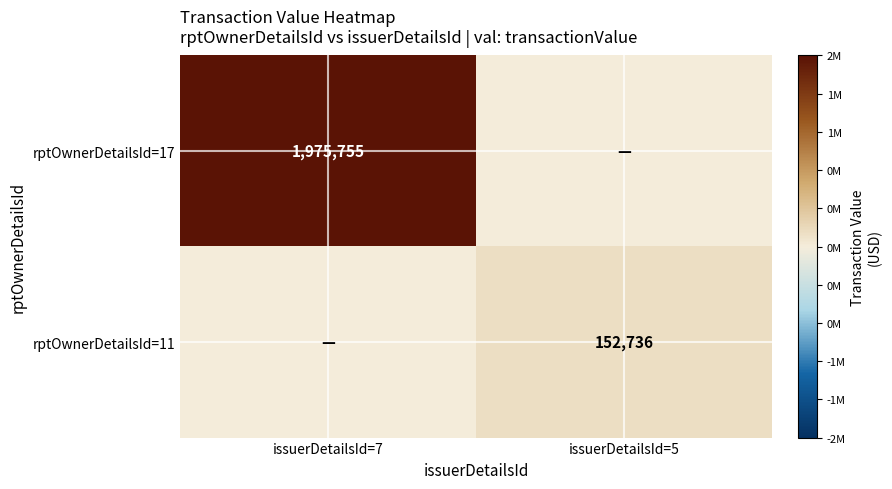

How many series are shown in this chart?

2